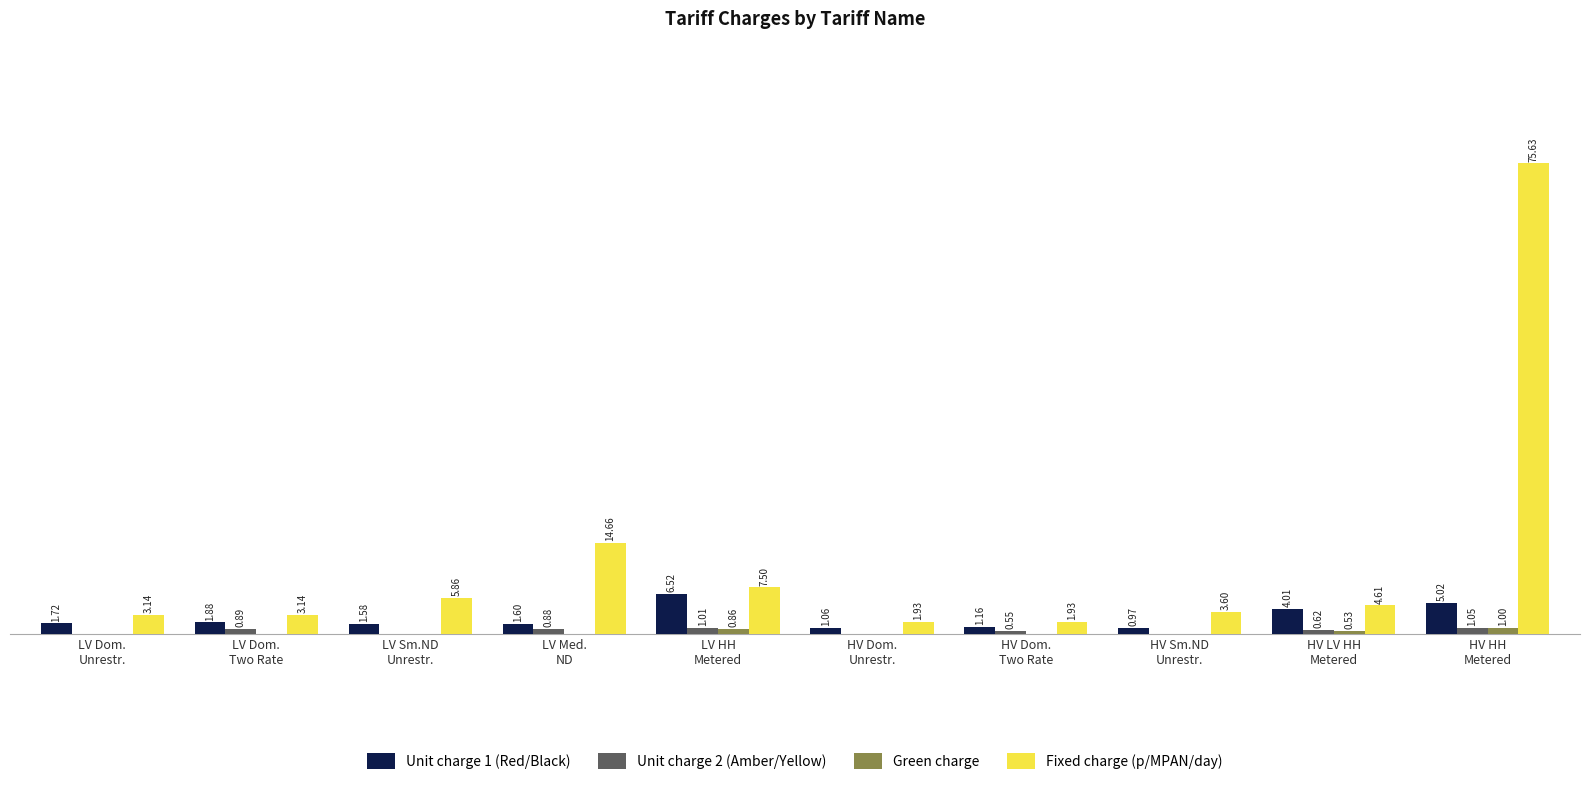

Are the bars horizontal?

No